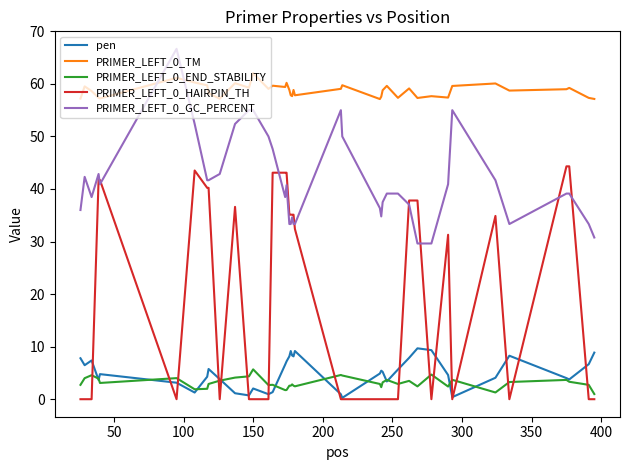

After their last crossing, which series has the higher values: PRIMER_LEFT_0_GC_PERCENT or PRIMER_LEFT_0_HAIRPIN_TH?

PRIMER_LEFT_0_GC_PERCENT